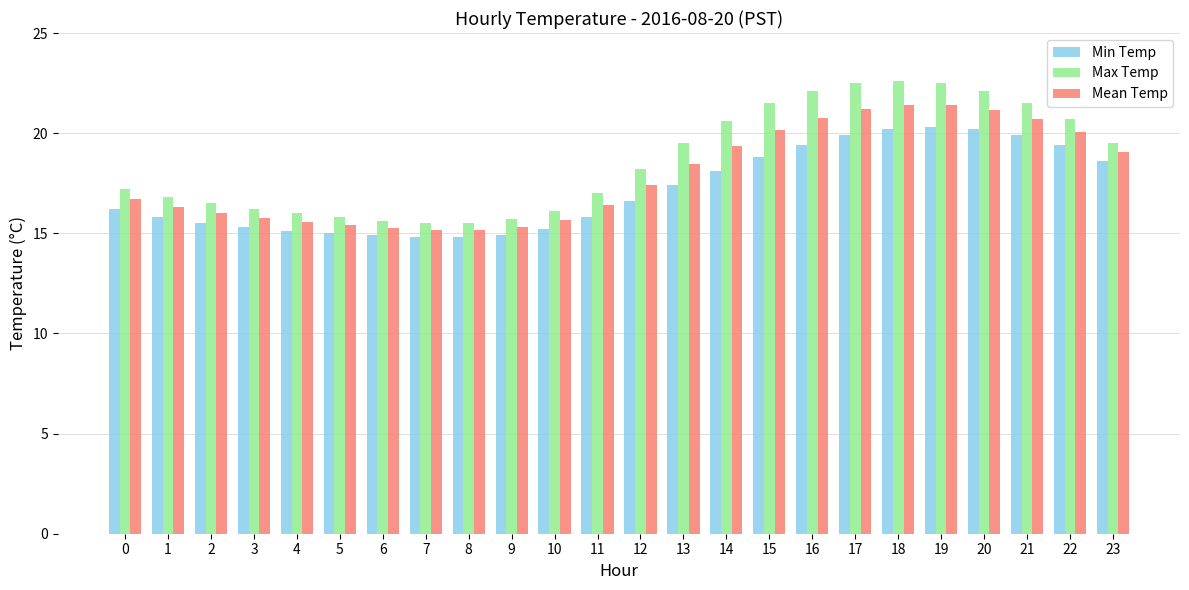

True or false: Min Temp has a value of 15.3 at 3.

True